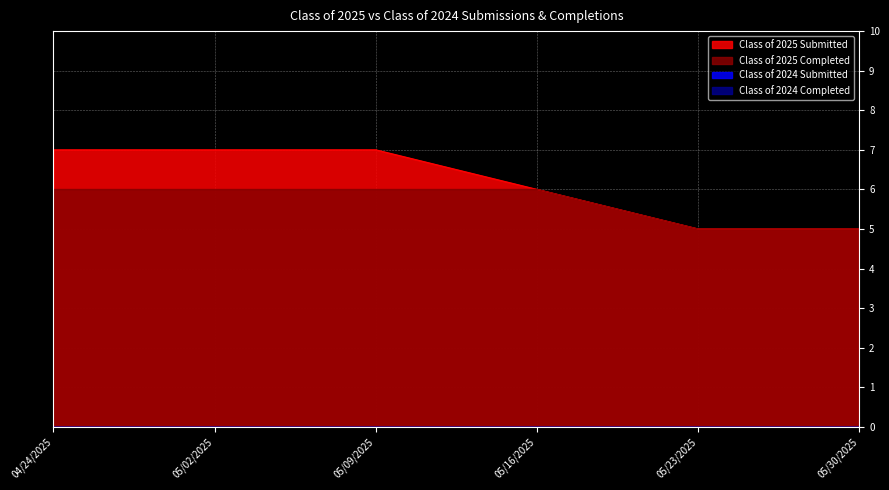

What is the maximum value shown in the chart?

7